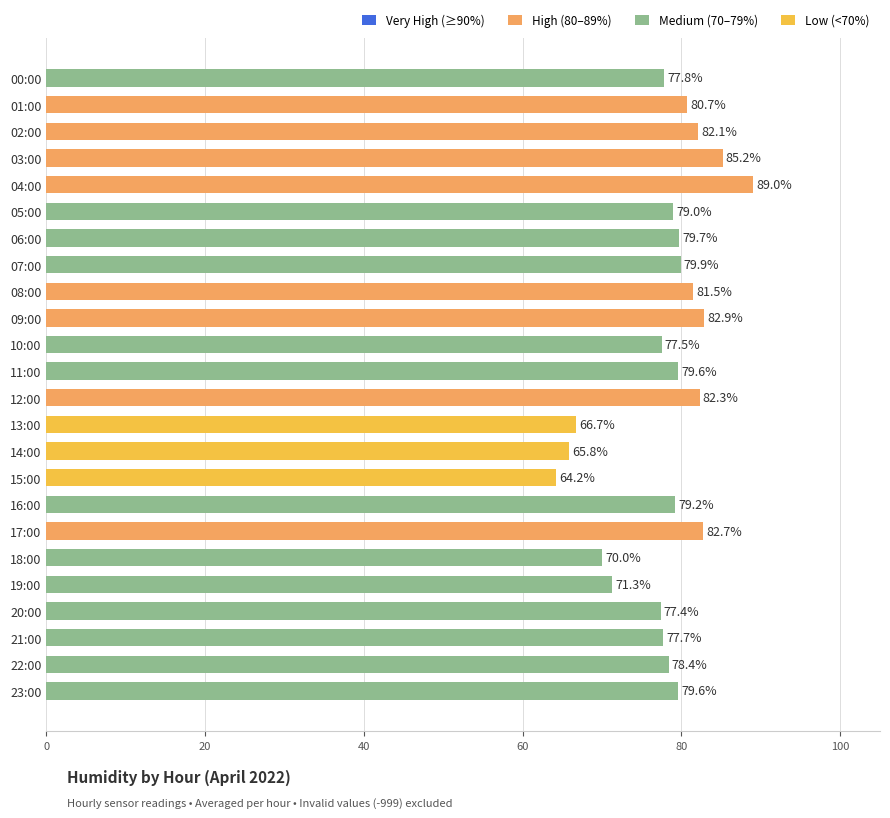

Reading top to bottom, extract all data points from this chart.

00:00=77.8	01:00=80.7	02:00=82.1	03:00=85.2	04:00=89.0	05:00=79.0	06:00=79.7	07:00=79.9	08:00=81.5	09:00=82.9	10:00=77.5	11:00=79.6	12:00=82.3	13:00=66.7	14:00=65.8	15:00=64.2	16:00=79.2	17:00=82.7	18:00=70.0	19:00=71.3	20:00=77.4	21:00=77.7	22:00=78.4	23:00=79.6